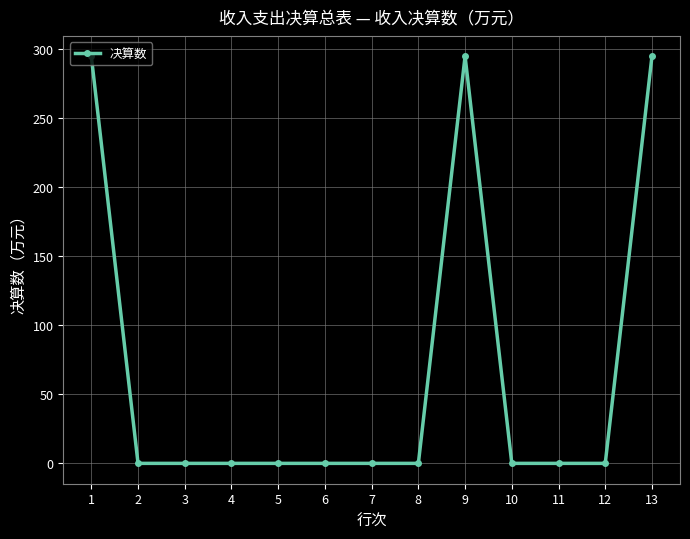

How many series are shown in this chart?

1